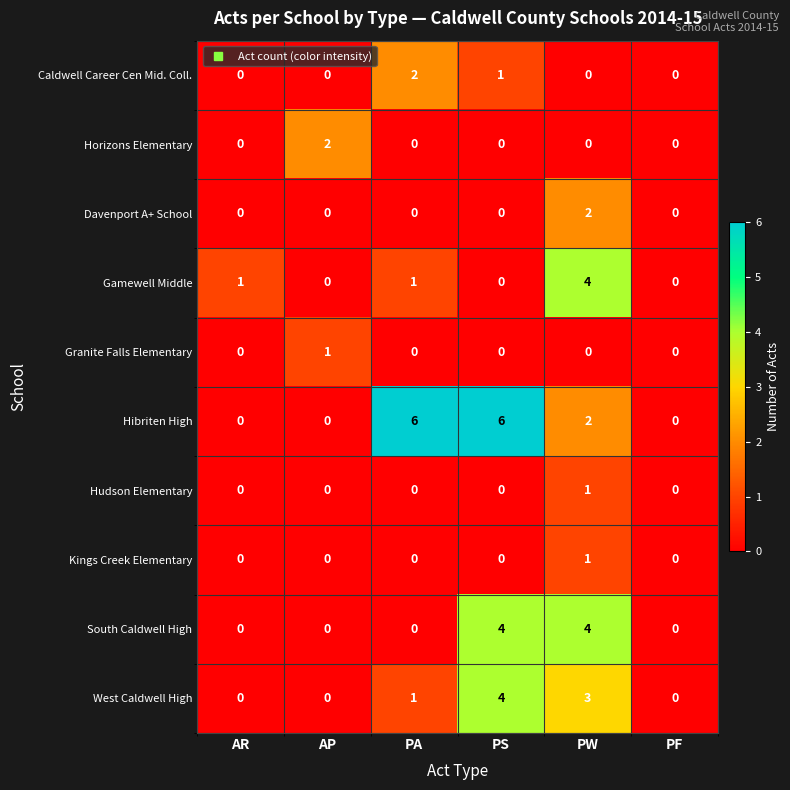

Which category has the highest value in the Granite Falls Elementary series?

AP